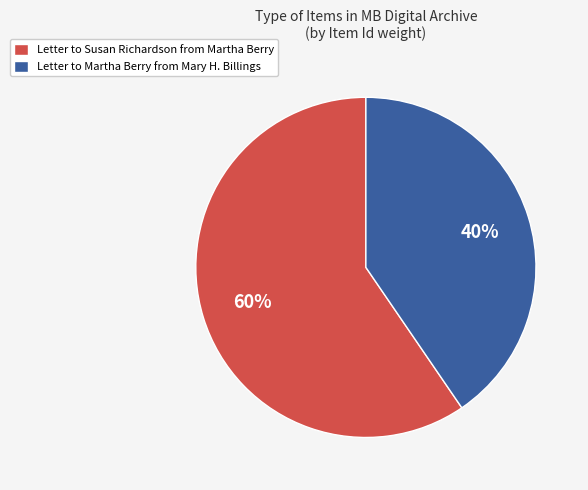

Which slice is the smallest?

Letter to Martha Berry from Mary H. Billings